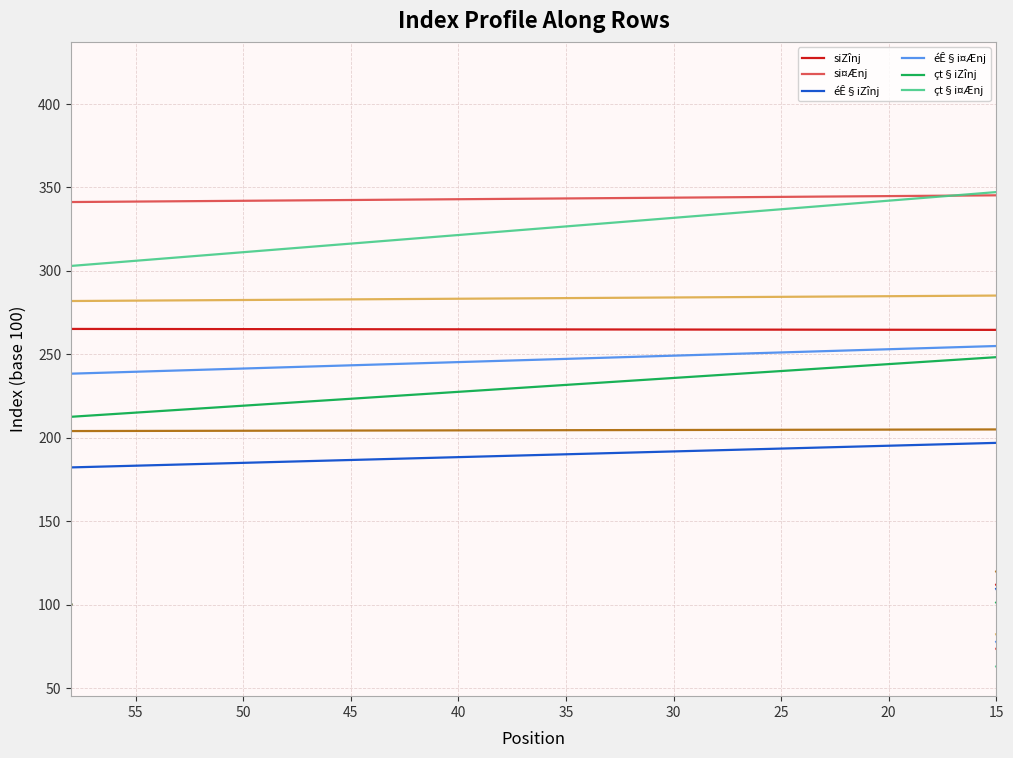

Is this an area chart (filled region under the line)?

No